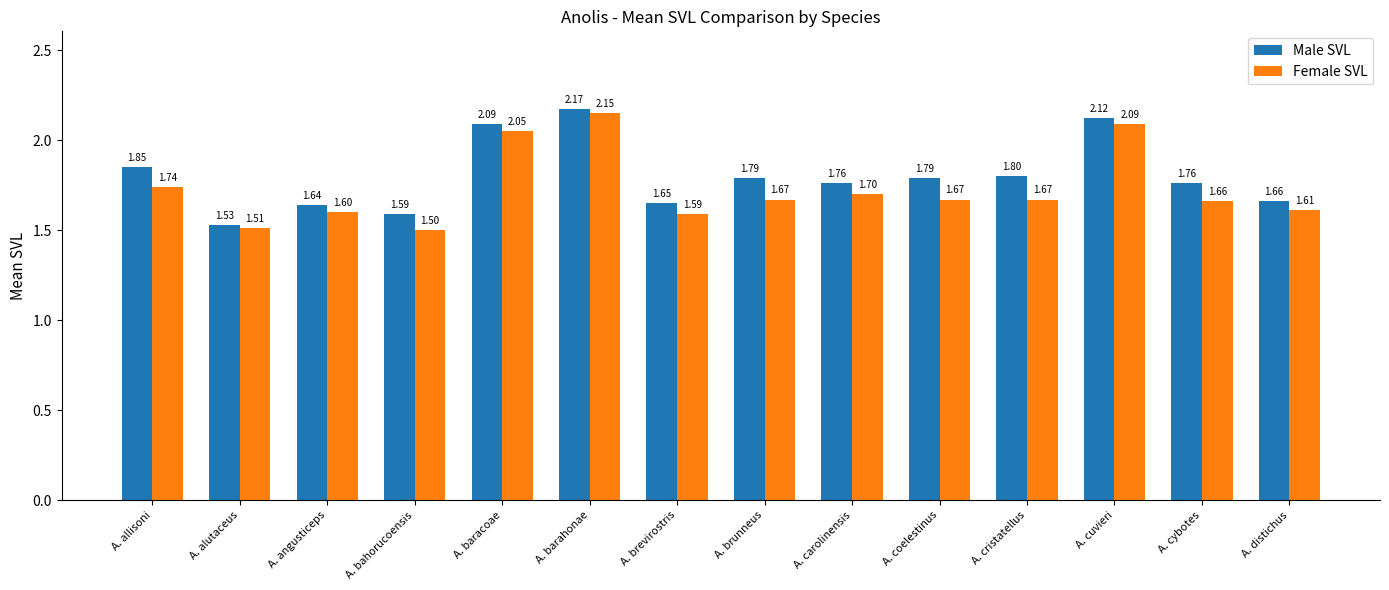

Which category has the lowest value in the Female SVL series?

A. bahorucoensis